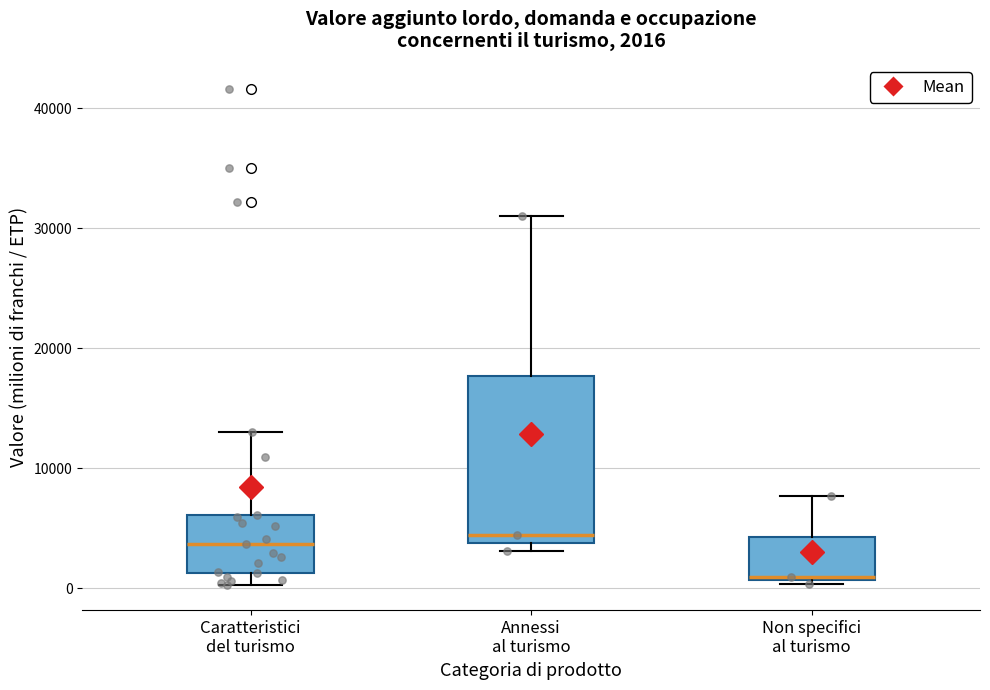

Comparing the boxes themselves (not the whiskers), which one is the tallest?

Annessi al turismo